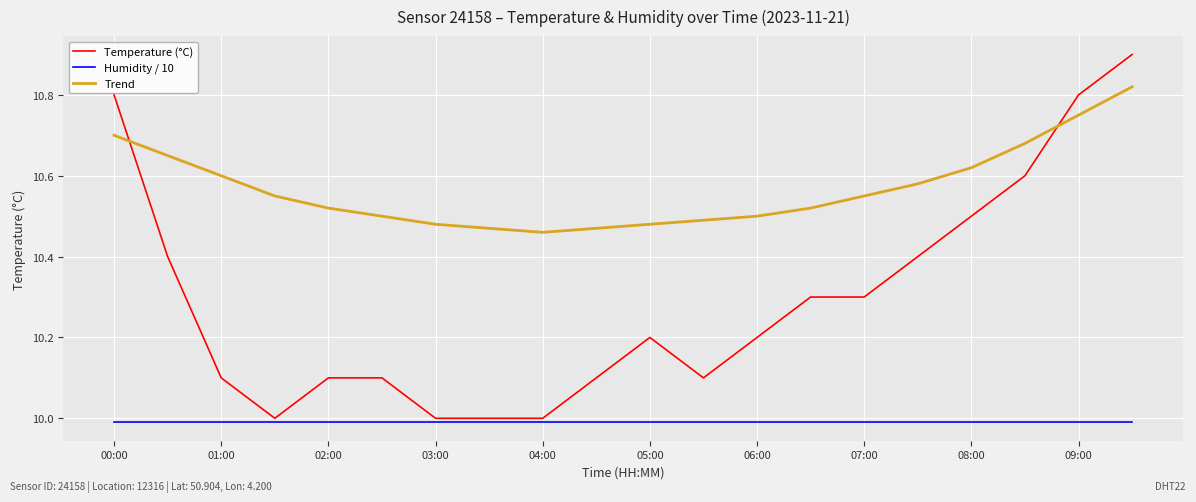

True or false: Humidity / 10 and Trend intersect in this chart.

False